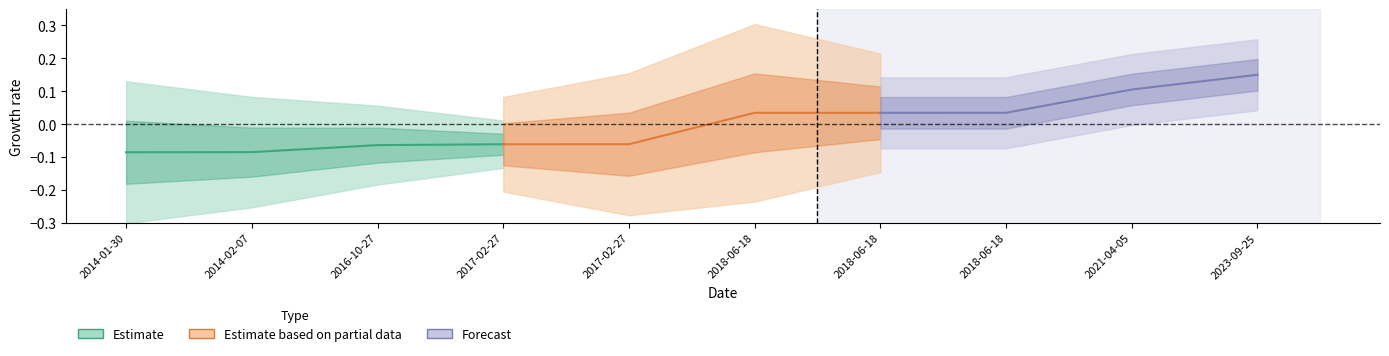

The Forecast series shows 0.0 at 2018-06-18. True or false?

False